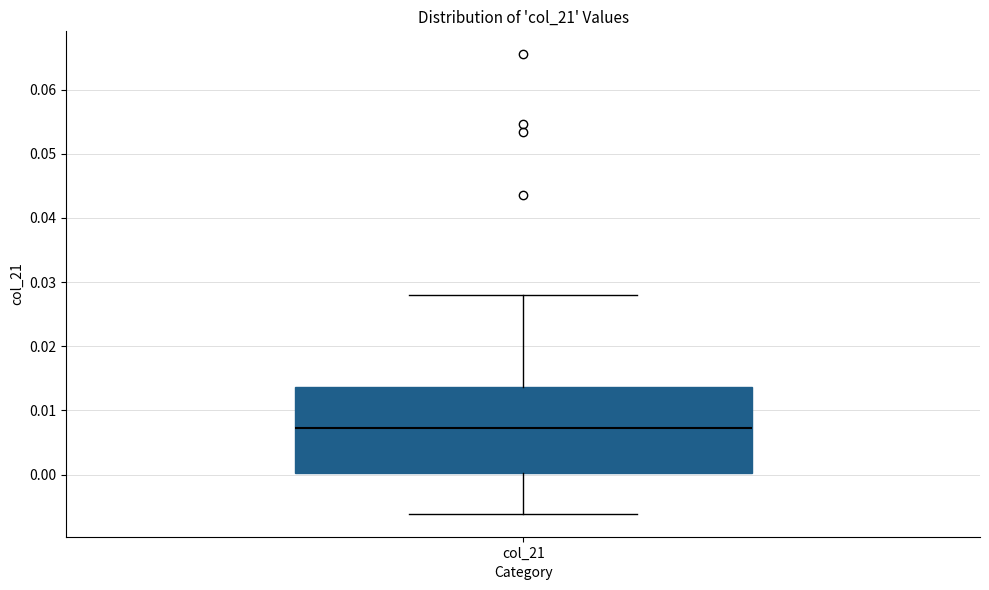

Transcribe this box plot: give where the median line is, the range the box spans, and where the two whiskers end, as read against the y-axis. The values are not printed on the chart, so give them approximately, as read against the axis.

median 0.007, box 0.000 to 0.014, whiskers -0.006 to 0.028